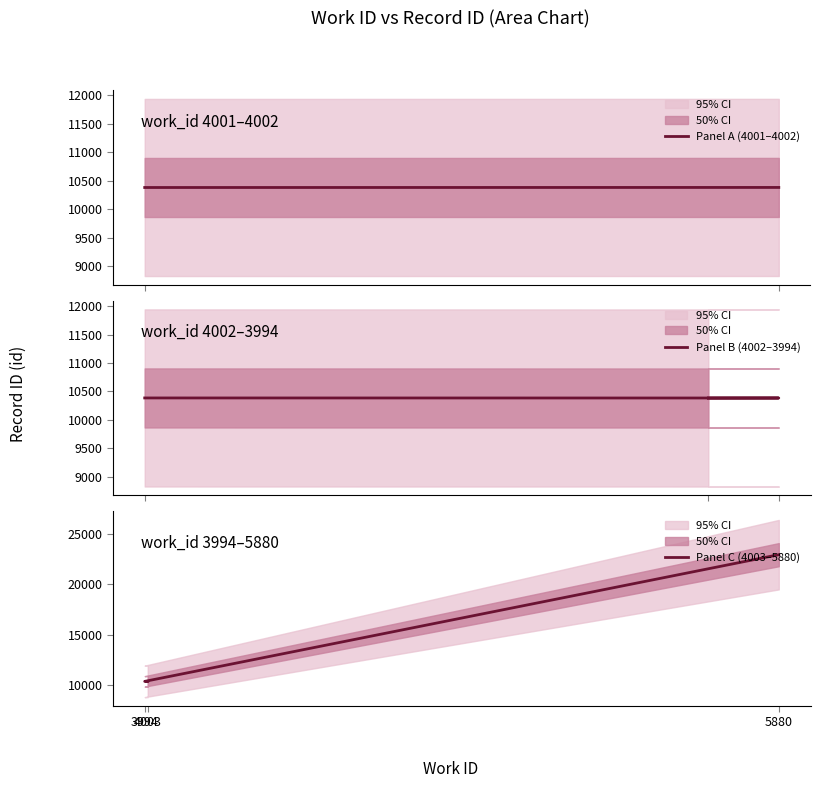

What is the change in value from 4002 to 5880?

+12538